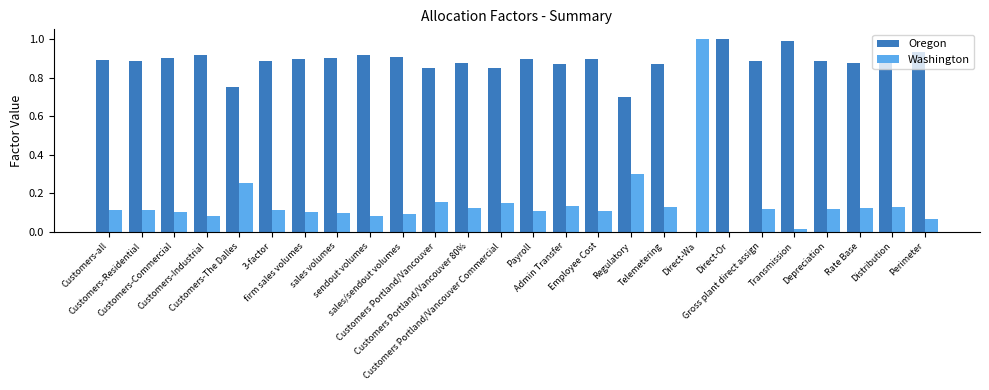

Which series has the largest total across all categories?

Oregon